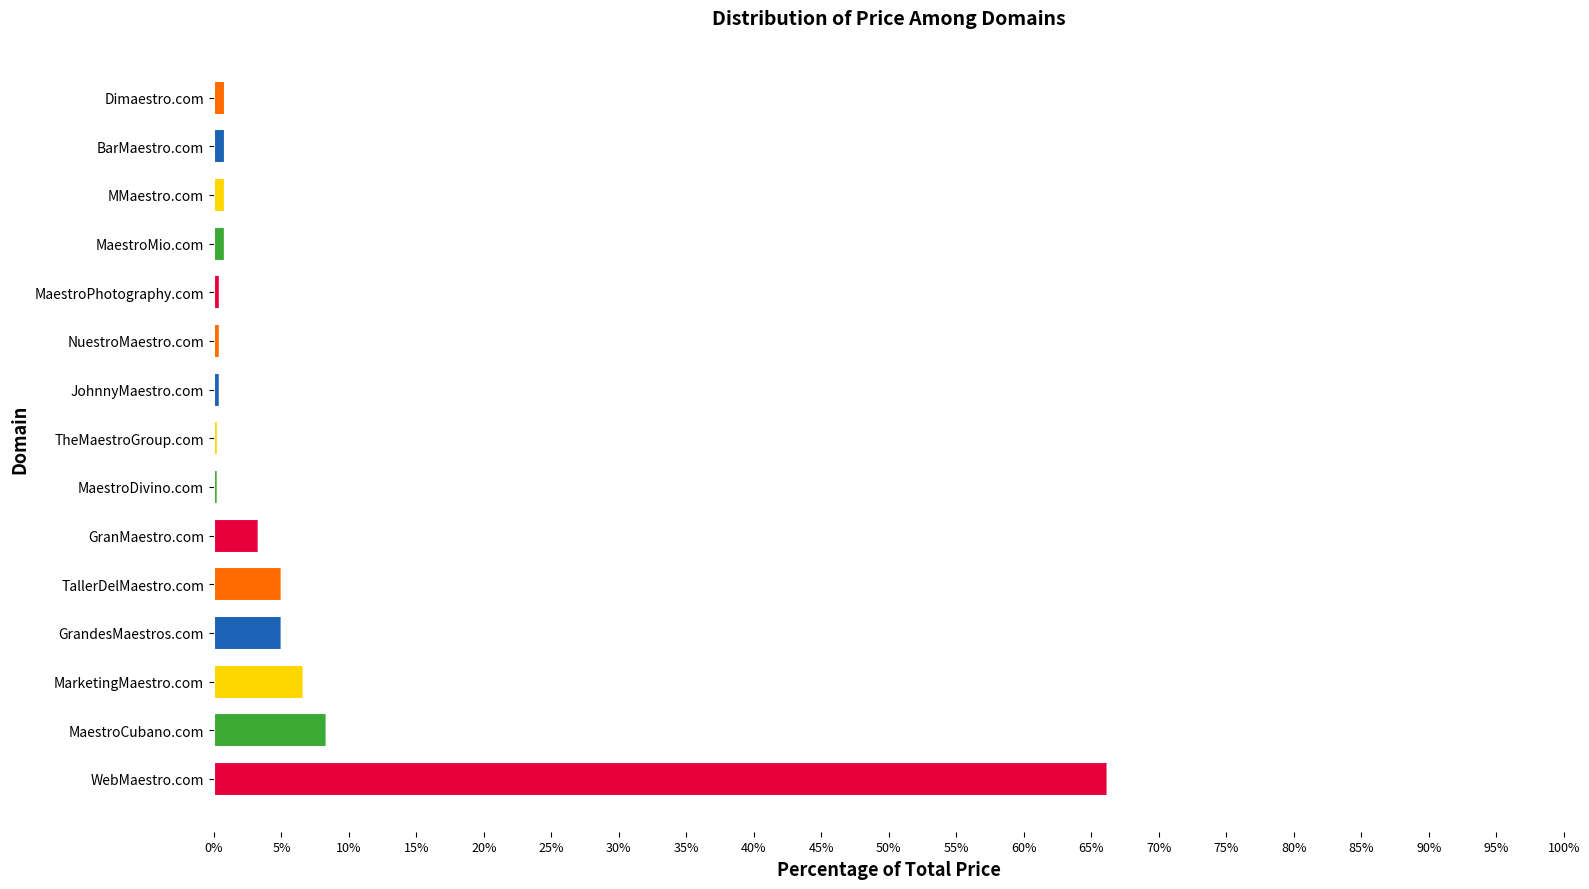

How many categories are shown in the chart?

15